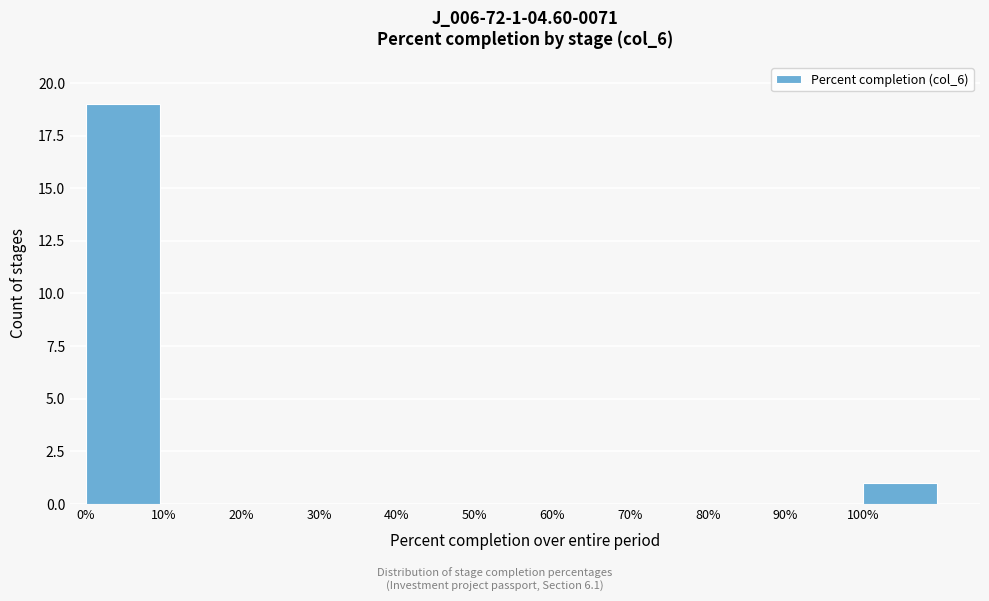

Reading left to right, what are all the values shown in this chart?

0%=19	10%=0	20%=0	30%=0	40%=0	50%=0	60%=0	70%=0	80%=0	90%=0	100%=1